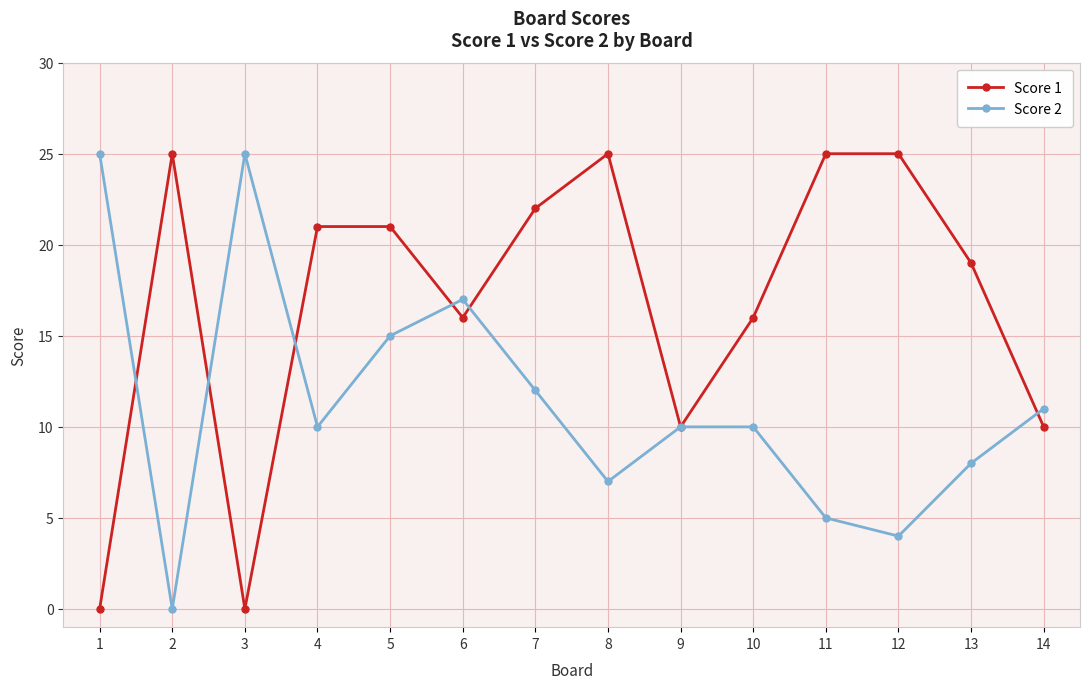

Count the number of data series in this chart.

2